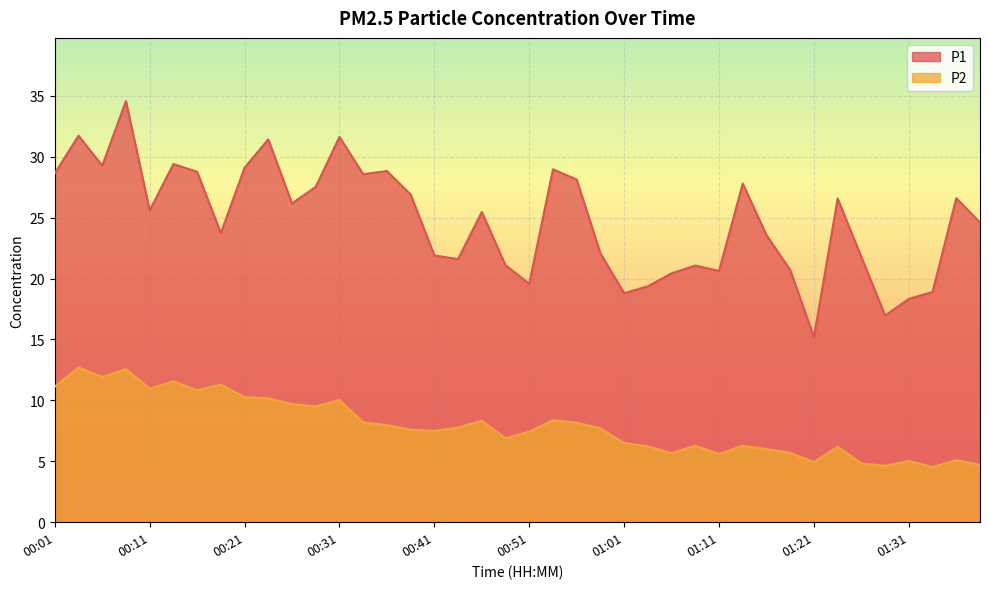

Reading left to right, transcribe all the data shown in this chart.

P1: 00:01=28.6	00:03=31.7	00:06=29.3	00:08=34.6	00:11=25.6	00:13=29.4	00:16=28.8	00:18=23.7	00:21=29.1	00:23=31.4	00:26=26.2	00:28=27.5	00:31=31.6	00:33=28.6	00:36=28.8	00:38=26.9	00:41=21.9	00:43=21.6	00:46=25.5	00:48=21.1	00:51=19.6	00:53=29.0	00:56=28.1	00:58=22.1	01:01=18.8	01:03=19.4	01:06=20.4	01:08=21.1	01:11=20.6	01:13=27.8	01:16=23.6	01:18=20.7	01:21=15.2	01:23=26.6	01:26=21.8	01:28=17.0	01:31=18.3	01:33=18.9	01:36=26.6	01:38=24.6
P2: 00:01=11.1	00:03=12.7	00:06=11.9	00:08=12.6	00:11=11.0	00:13=11.6	00:16=10.8	00:18=11.3	00:21=10.3	00:23=10.2	00:26=9.7	00:28=9.5	00:31=10.0	00:33=8.2	00:36=8.0	00:38=7.6	00:41=7.5	00:43=7.8	00:46=8.3	00:48=6.9	00:51=7.4	00:53=8.4	00:56=8.2	00:58=7.7	01:01=6.5	01:03=6.2	01:06=5.7	01:08=6.3	01:11=5.6	01:13=6.3	01:16=6.0	01:18=5.7	01:21=4.9	01:23=6.2	01:26=4.8	01:28=4.6	01:31=5.0	01:33=4.5	01:36=5.1	01:38=4.7